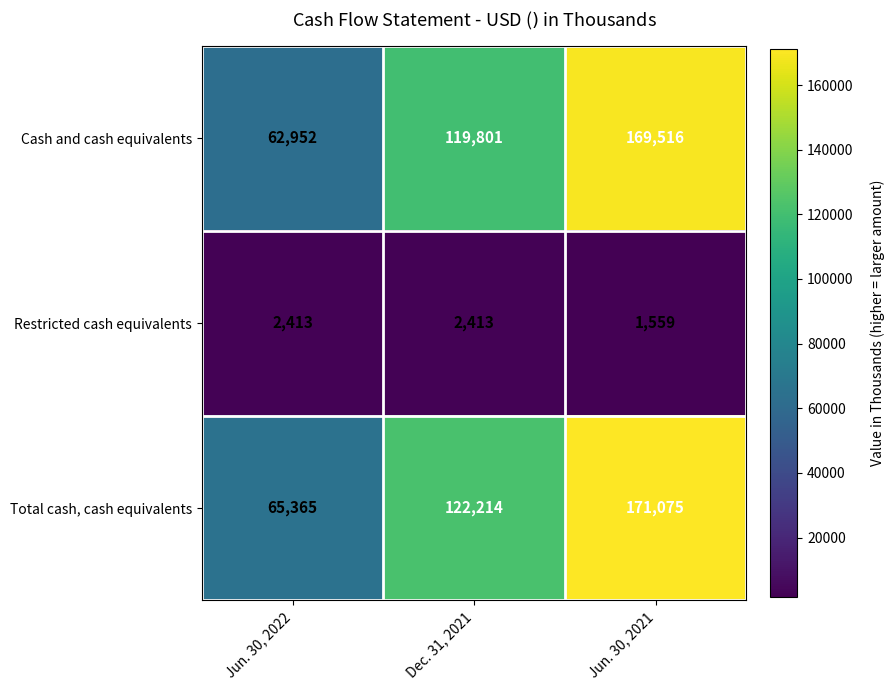

Reading left to right, extract all data points from this chart.

Cash and cash equivalents: 62952	119801	169516
Restricted cash equivalents: 2413	2413	1559
Total cash, cash equivalents: 65365	122214	171075